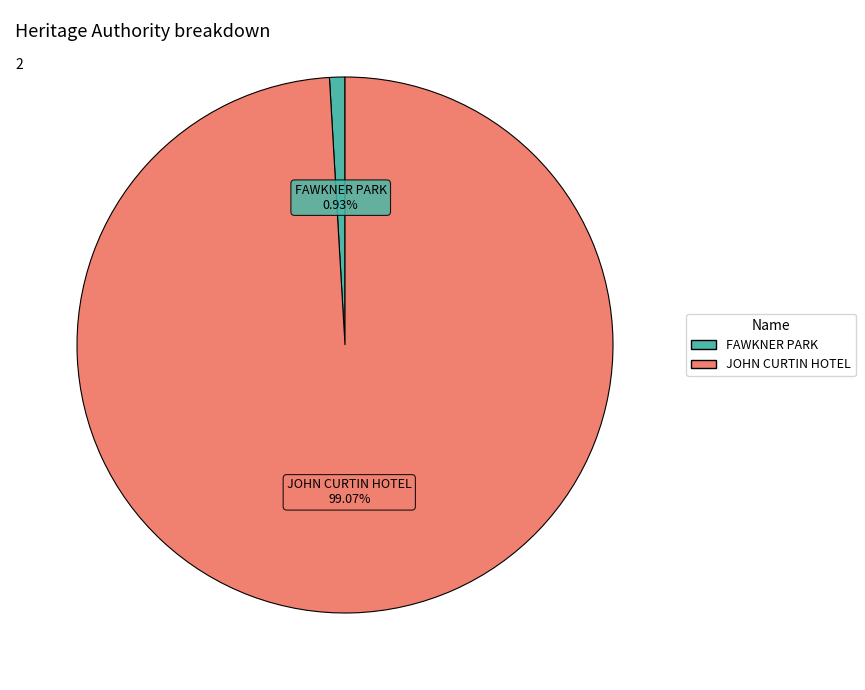

Count the number of slices in the pie.

2